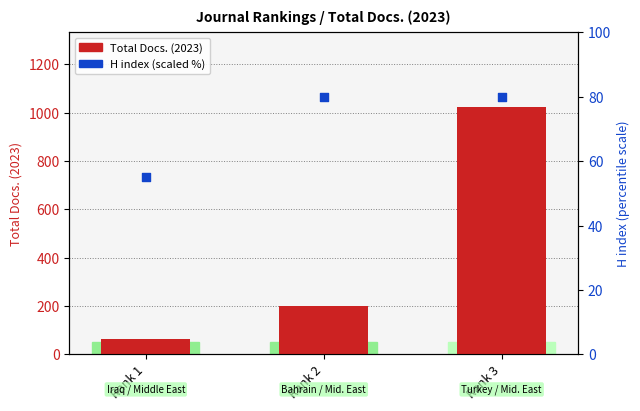

At which category is the sum across all series the highest?

Rank 3